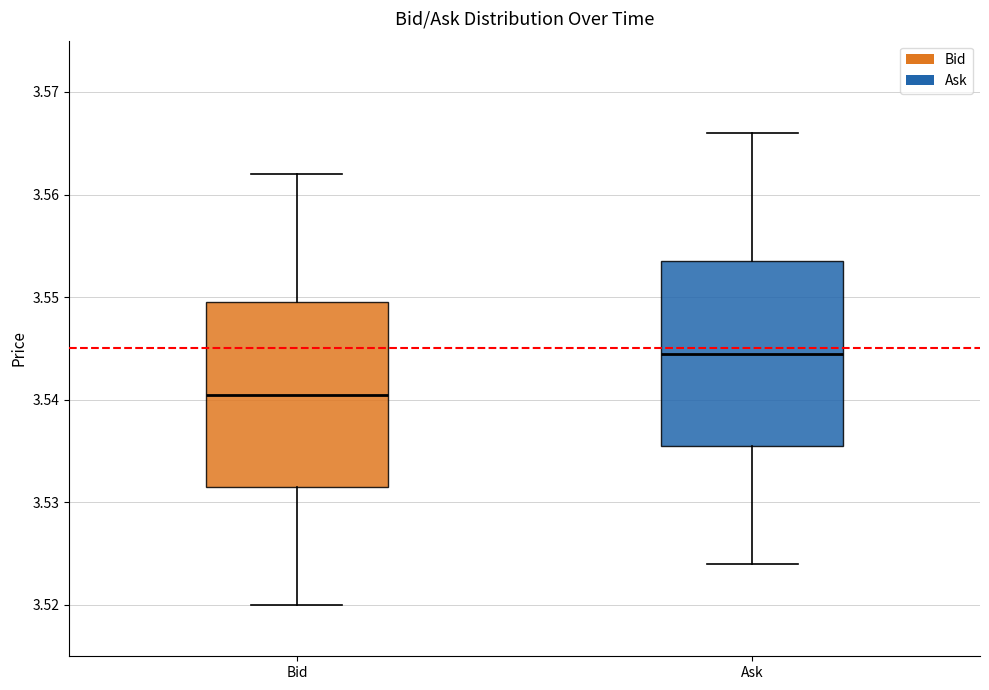

Where does the upper whisker of the box for Ask end on the y-axis? The values are not printed on the chart, so give them approximately, as read against the axis.

3.566